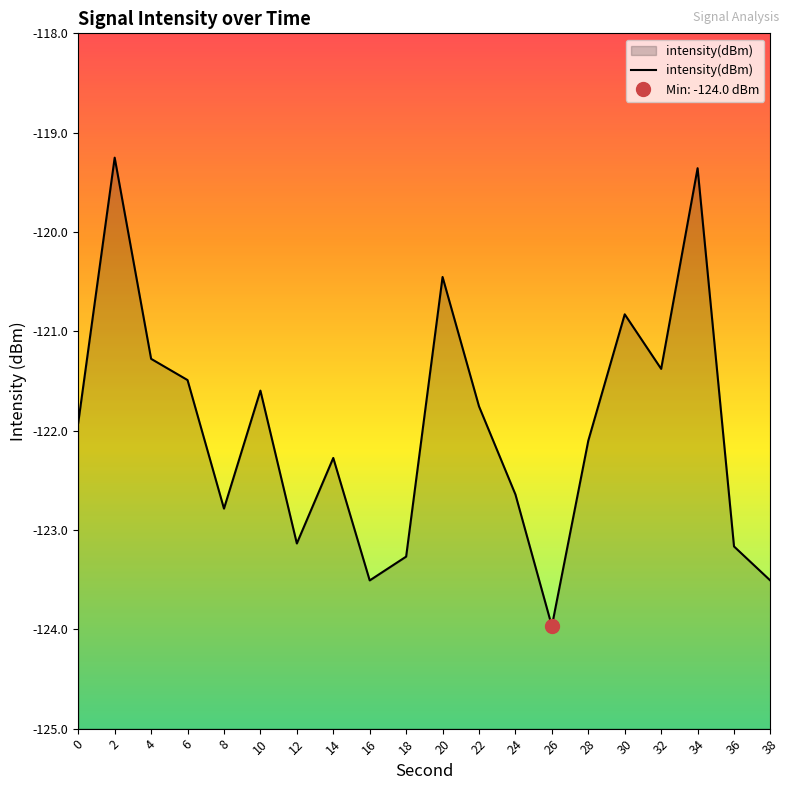

List the labels in order of value, largest first.

2, 34, 20, 30, 4, 32, 6, 10, 22, 0, 28, 14, 24, 8, 12, 36, 18, 16, 38, 26